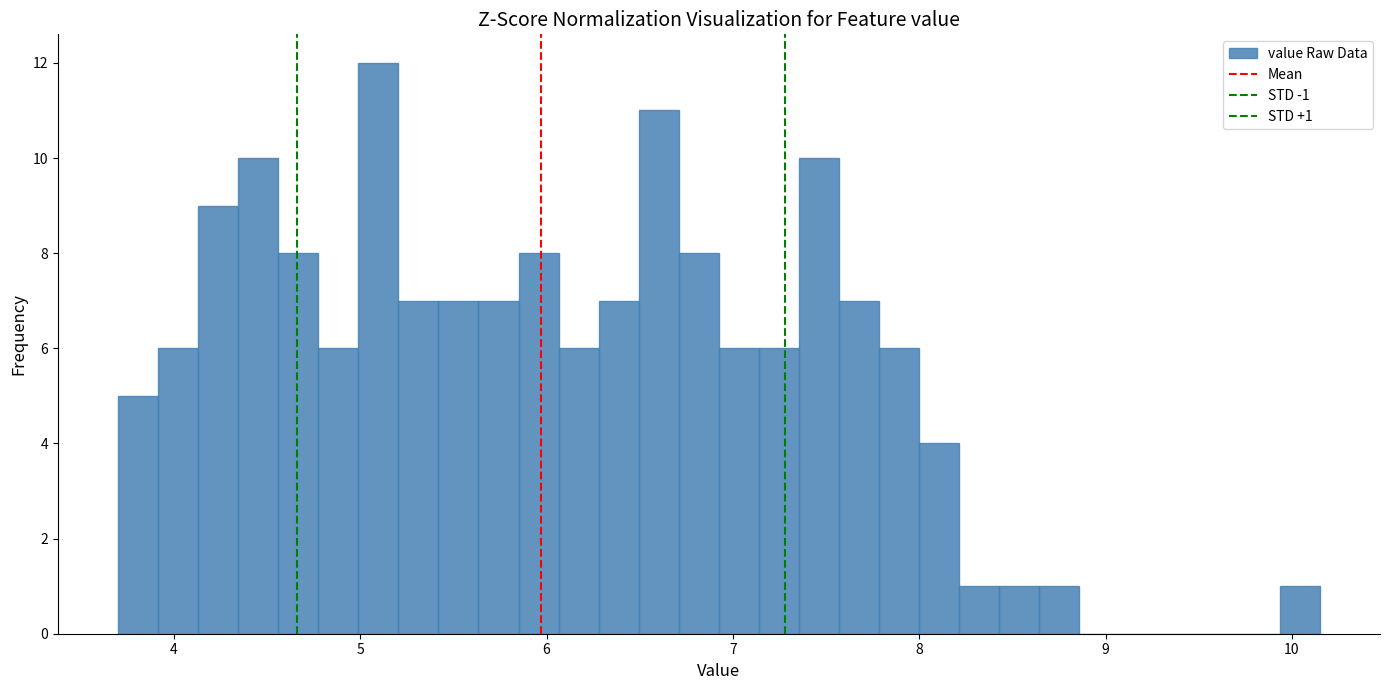

Around what value on the x-axis is the tallest bar? Give the approximate position of its centre, as read against the axis.

5.1